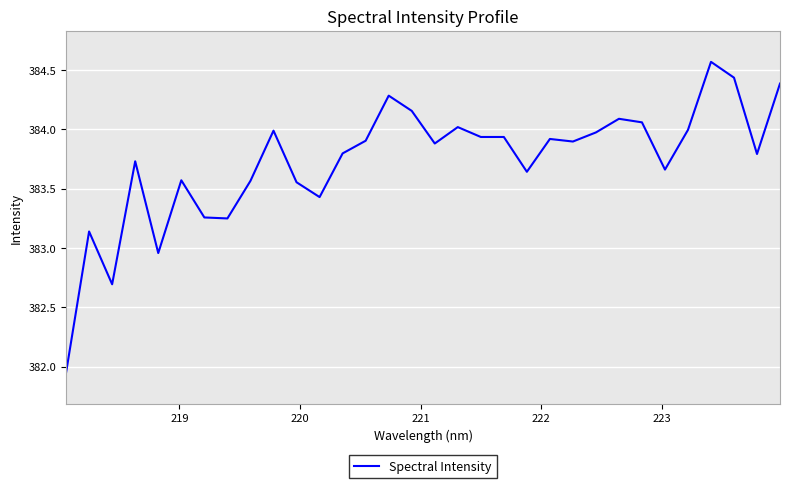

What is the maximum value shown in the chart?

384.6